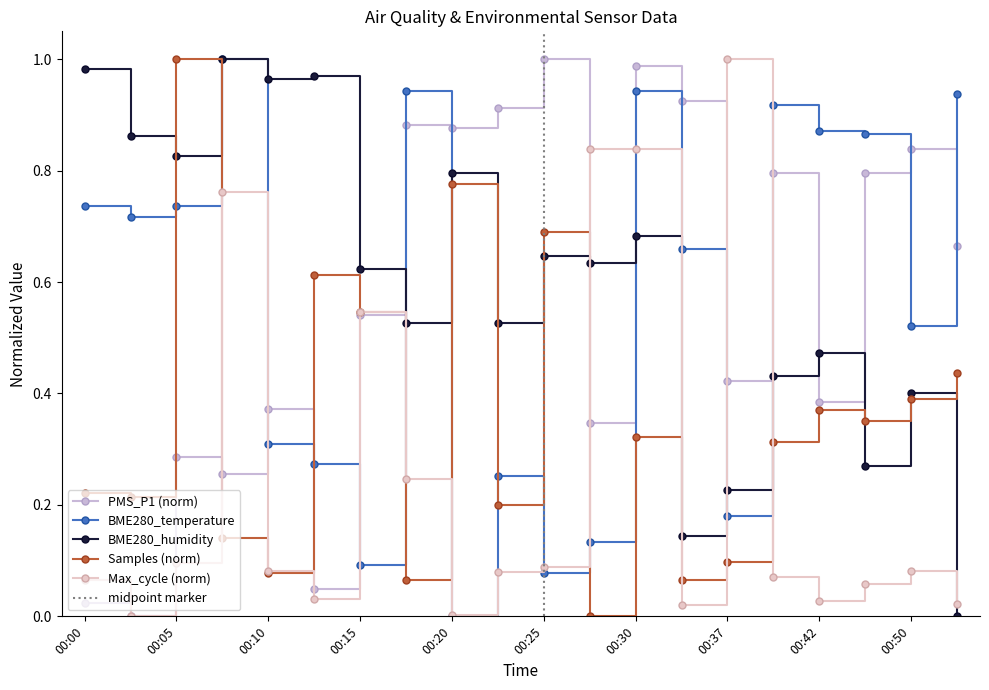

The value of BME280_humidity at 00:30 is 0.7. True or false?

True